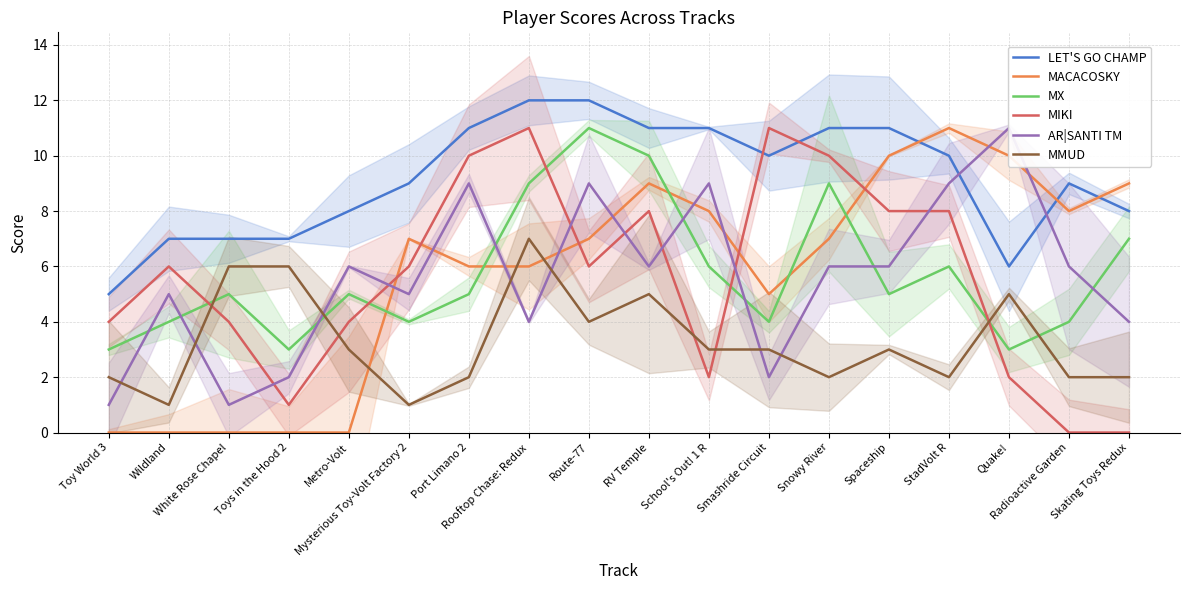

What is the total value across all series at Radioactive Garden?

29